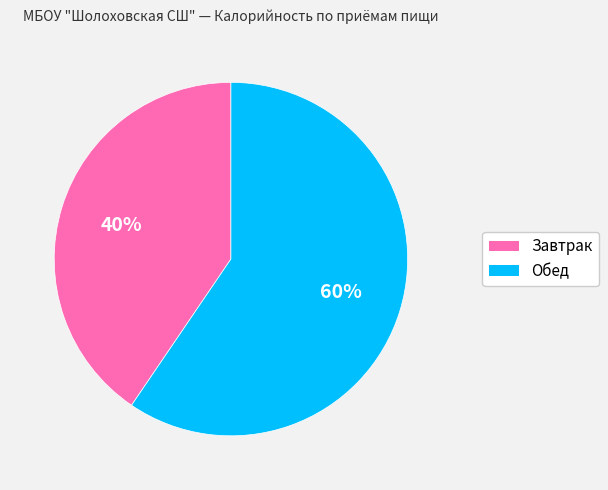

Between Завтрак and Обед, which is larger?

Обед